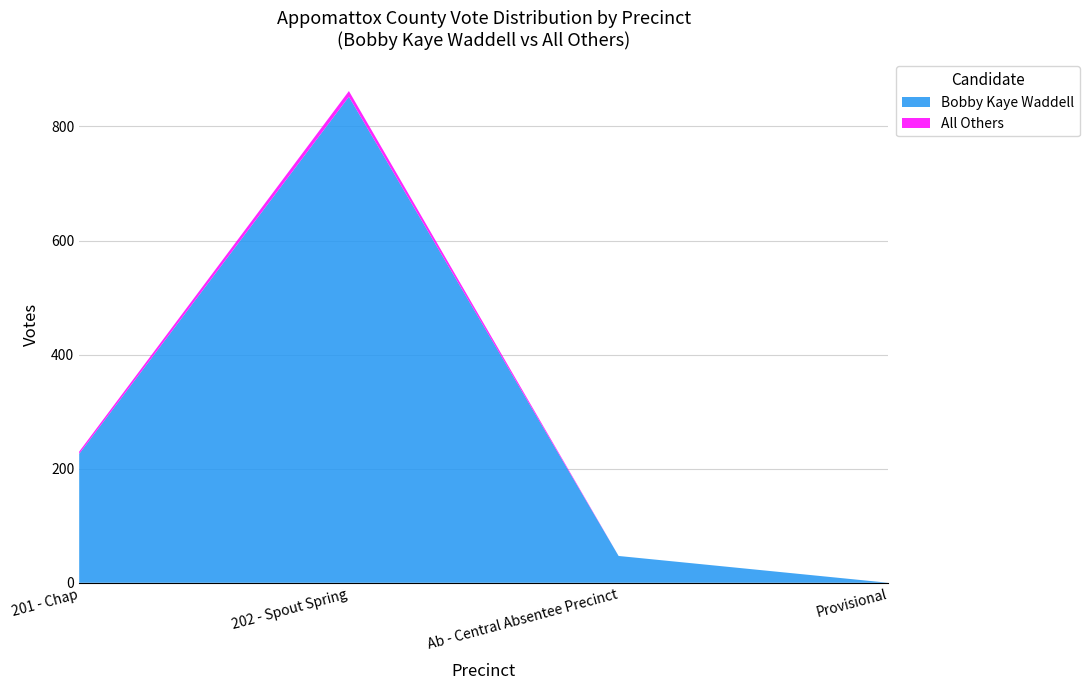

Reading left to right, list all the values displayed in this chart.

Bobby Kaye Waddell: 226	852	47	0
All Others: 4	10	0	0